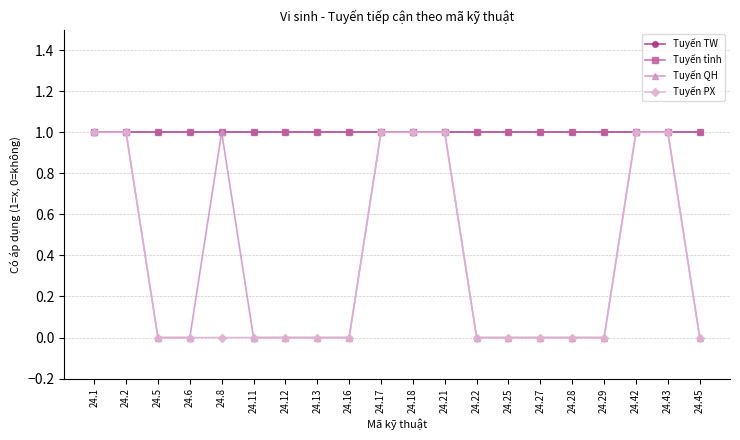

The value of Tuyến TW at 24.17 is 1. True or false?

True